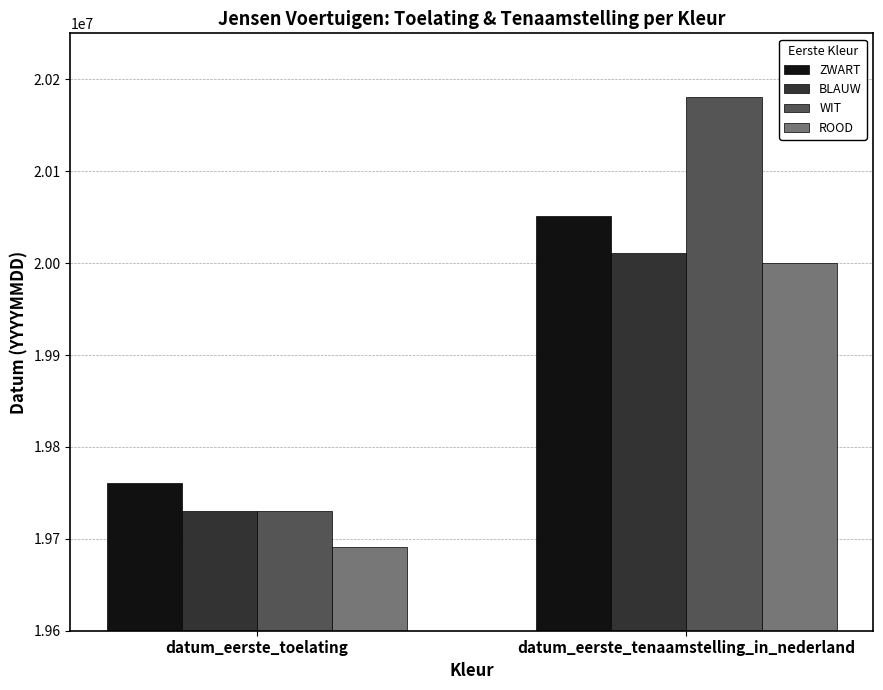

Which category has the lowest value across all series?

datum_eerste_toelating